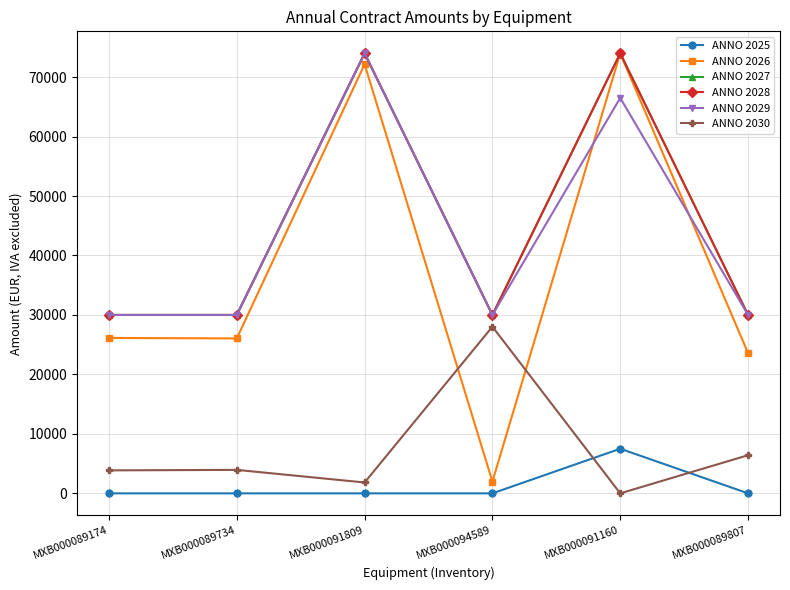

Which series has the widest spread of values?

ANNO 2026